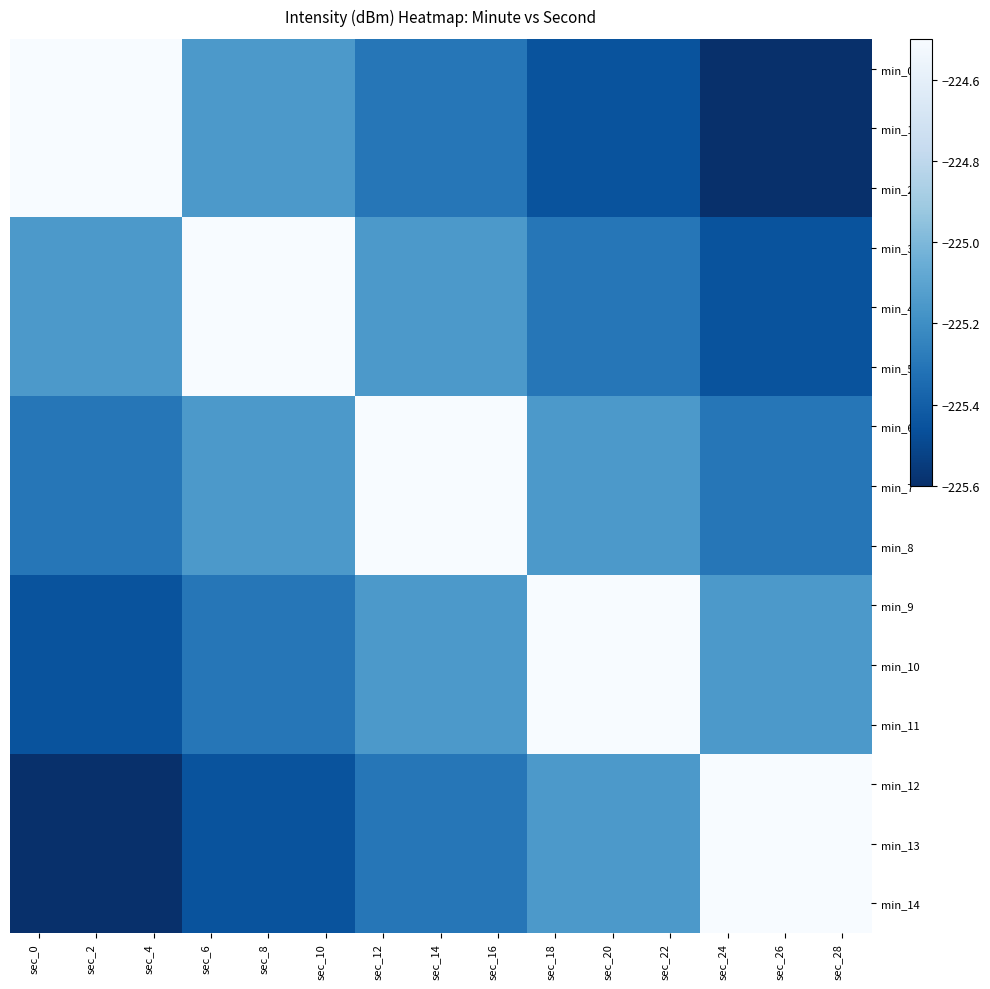

Which has a higher value, sec_18 or sec_22?

sec_18